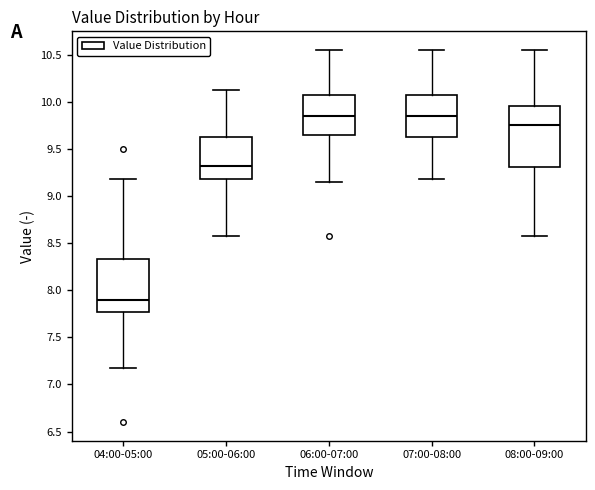

Reading left to right, read every box against the y-axis: the position of its median line, the range the box covers, and the ends of its whiskers. The values are not printed on the chart, so give them approximately, as read against the axis.

04:00-05:00: median 7.90, box 7.75 to 8.35, whiskers 7.15 to 9.20
05:00-06:00: median 9.30, box 9.20 to 9.65, whiskers 8.55 to 10.15
06:00-07:00: median 9.85, box 9.65 to 10.10, whiskers 9.15 to 10.55
07:00-08:00: median 9.85, box 9.65 to 10.10, whiskers 9.20 to 10.55
08:00-09:00: median 9.75, box 9.30 to 9.95, whiskers 8.55 to 10.55